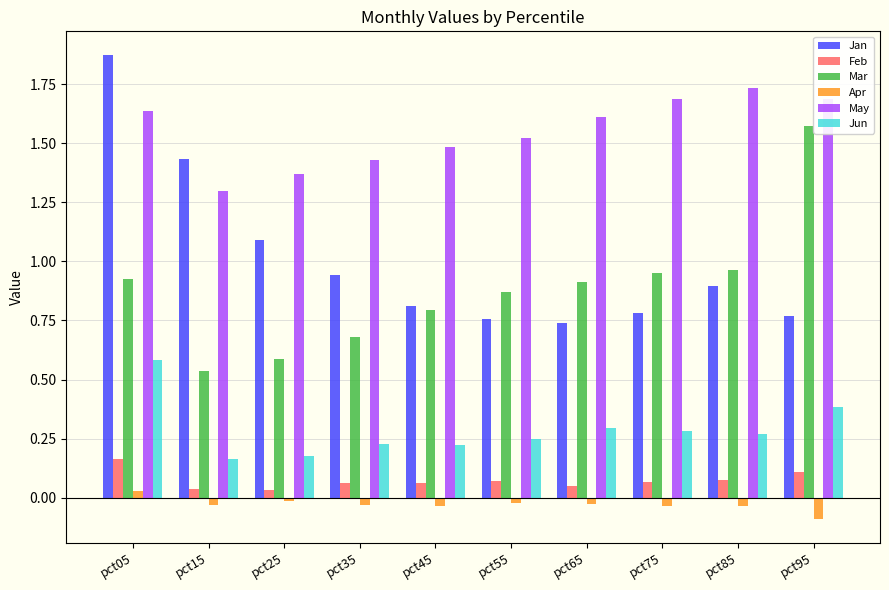

What is the sum of all Jan values?

10.1